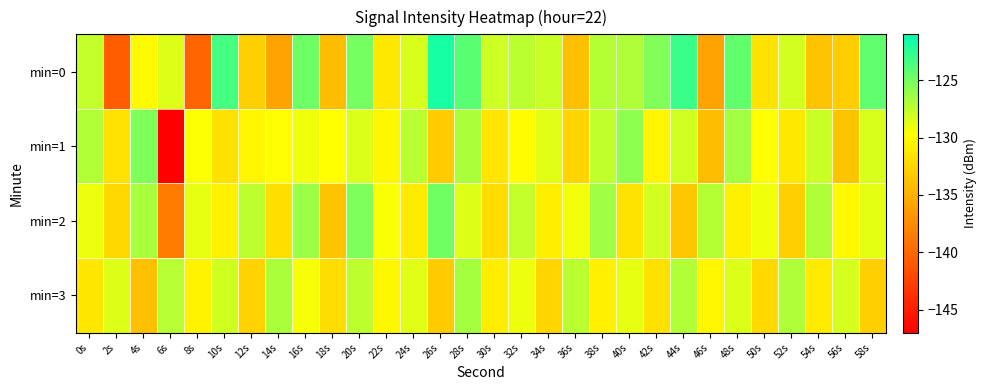

Which has a higher value, 0s or 18s?

0s